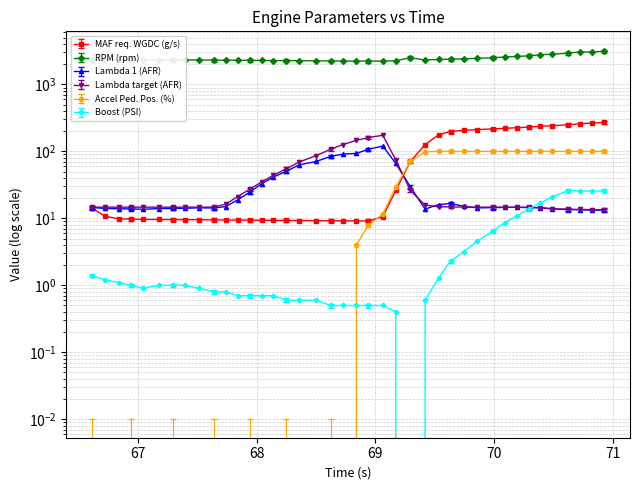

How many interior local valleys does the MAF req. WGDC (g/s) series have?

1